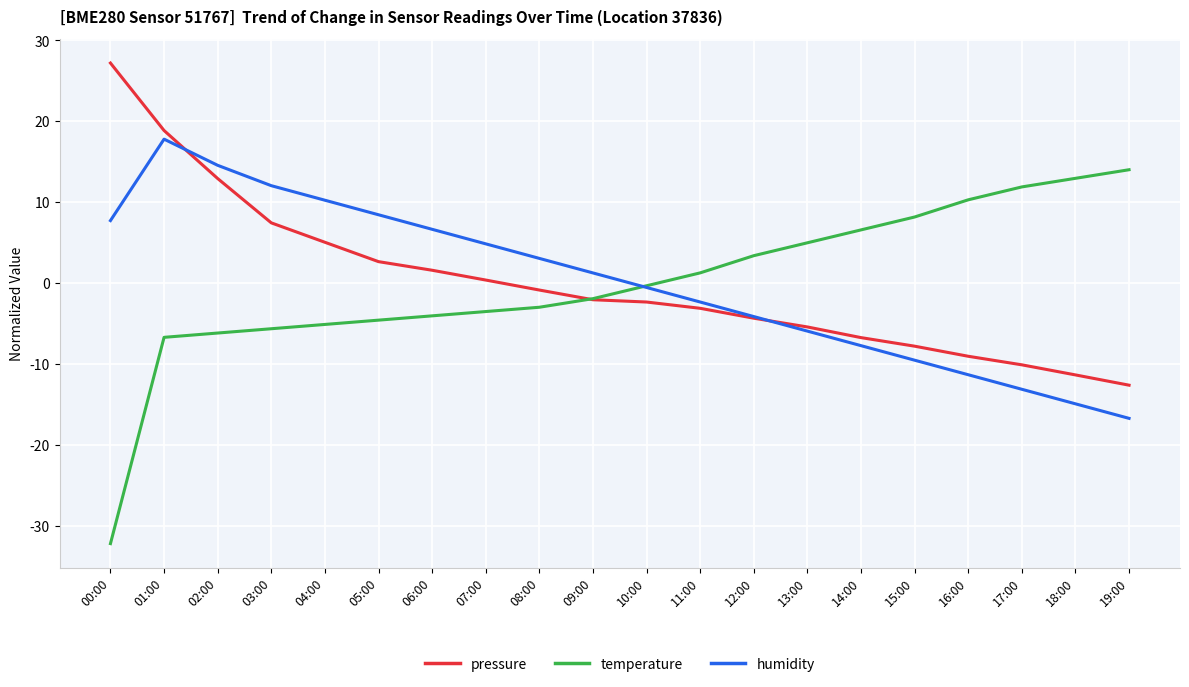

What is the spread (max minus min) of values at 13:00?

10.9